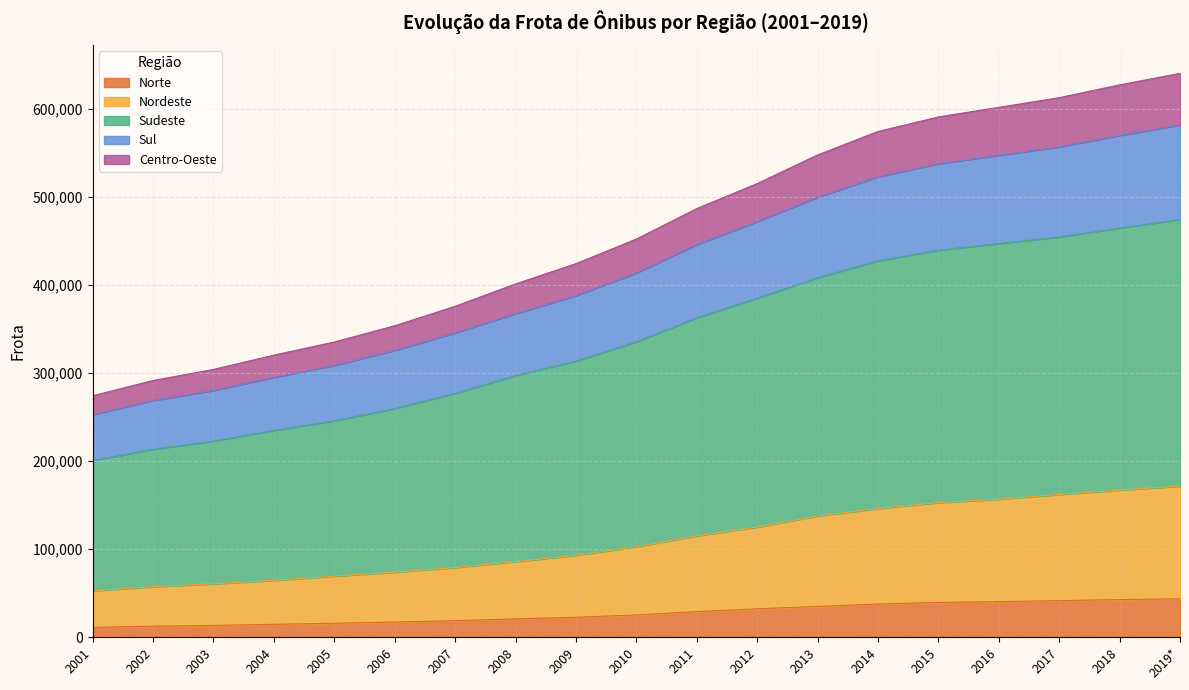

True or false: Norte and Nordeste cross at least once.

False